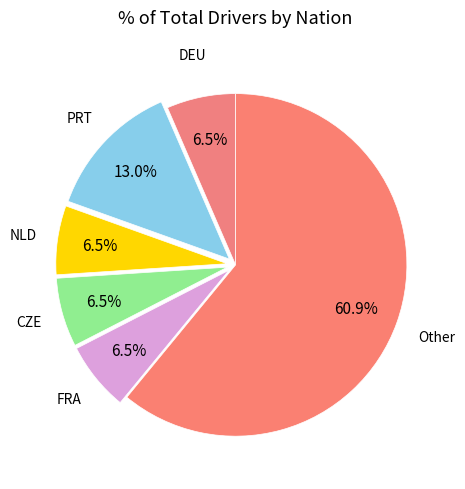

How many slices are in this pie chart?

6